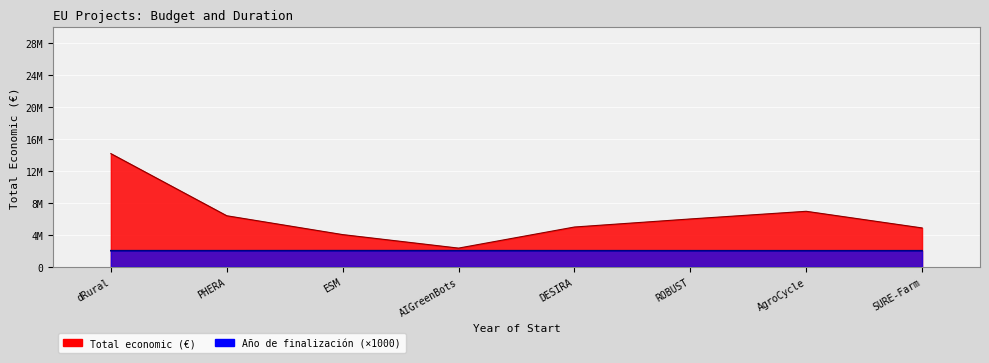

What is the spread (max minus min) of values at AIGreenBots?

320280